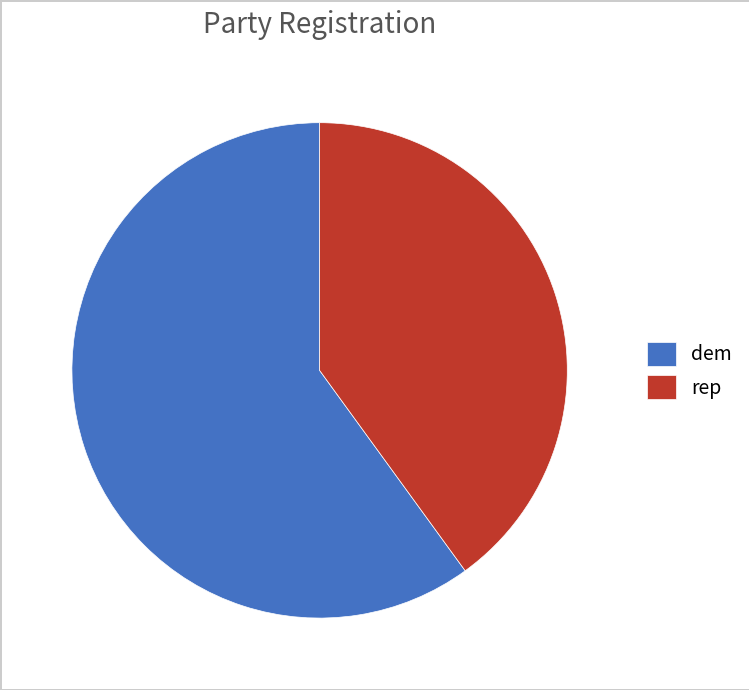

Is the sum of dem and rep greater than half?

Yes